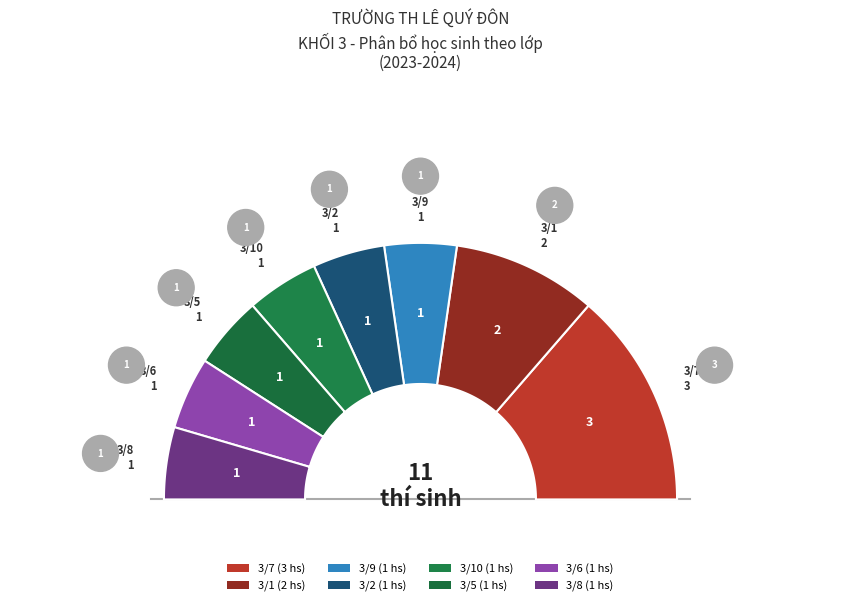

To the nearest percent, what percentage of the pie is 3/7?

27%